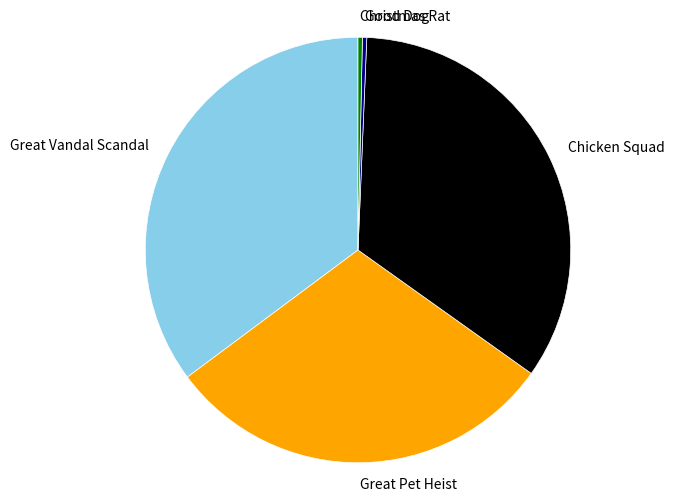

Combined, do Good Dog and Great Pet Heist account for over 50%?

No